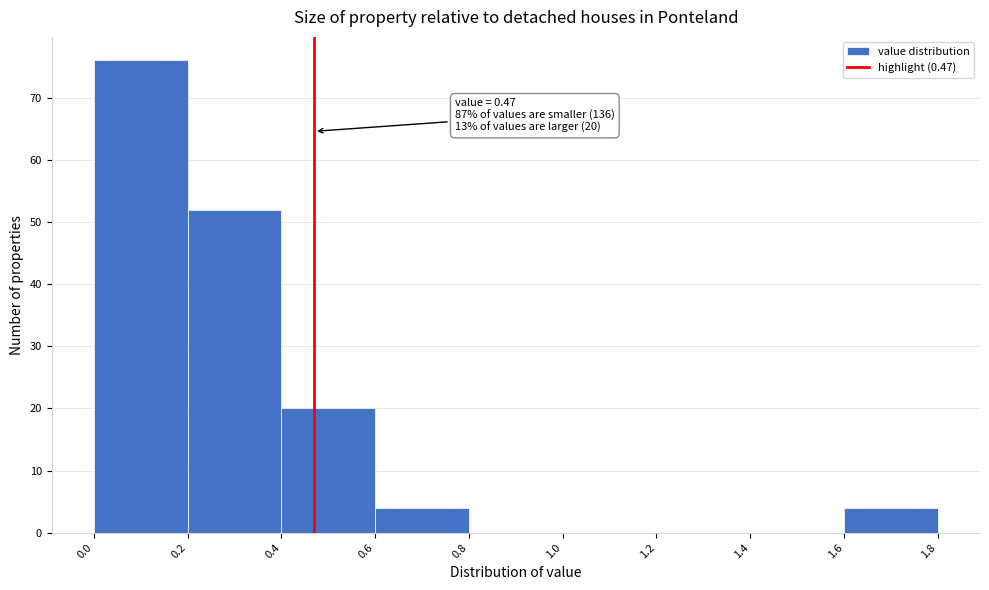

Which range on the x-axis has the tallest bar?

0.0 to 0.2